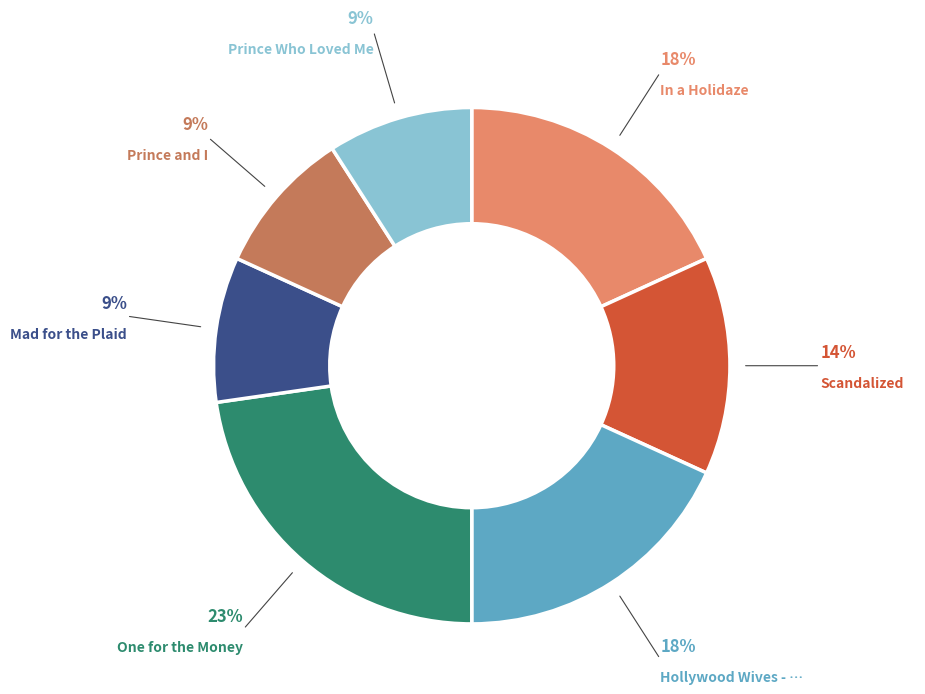

Is there any slice that represents more than half of the pie?

No